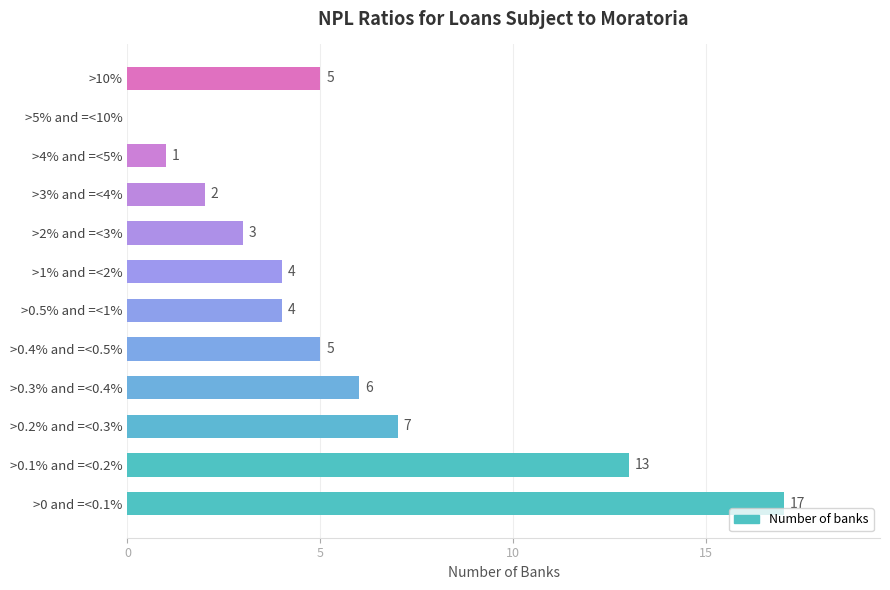

Reading bottom to top, what are all the values shown in this chart?

>0 and =<0.1%=17	>0.1% and =<0.2%=13	>0.2% and =<0.3%=7	>0.3% and =<0.4%=6	>0.4% and =<0.5%=5	>0.5% and =<1%=4	>1% and =<2%=4	>2% and =<3%=3	>3% and =<4%=2	>4% and =<5%=1	>5% and =<10%=0	>10%=5